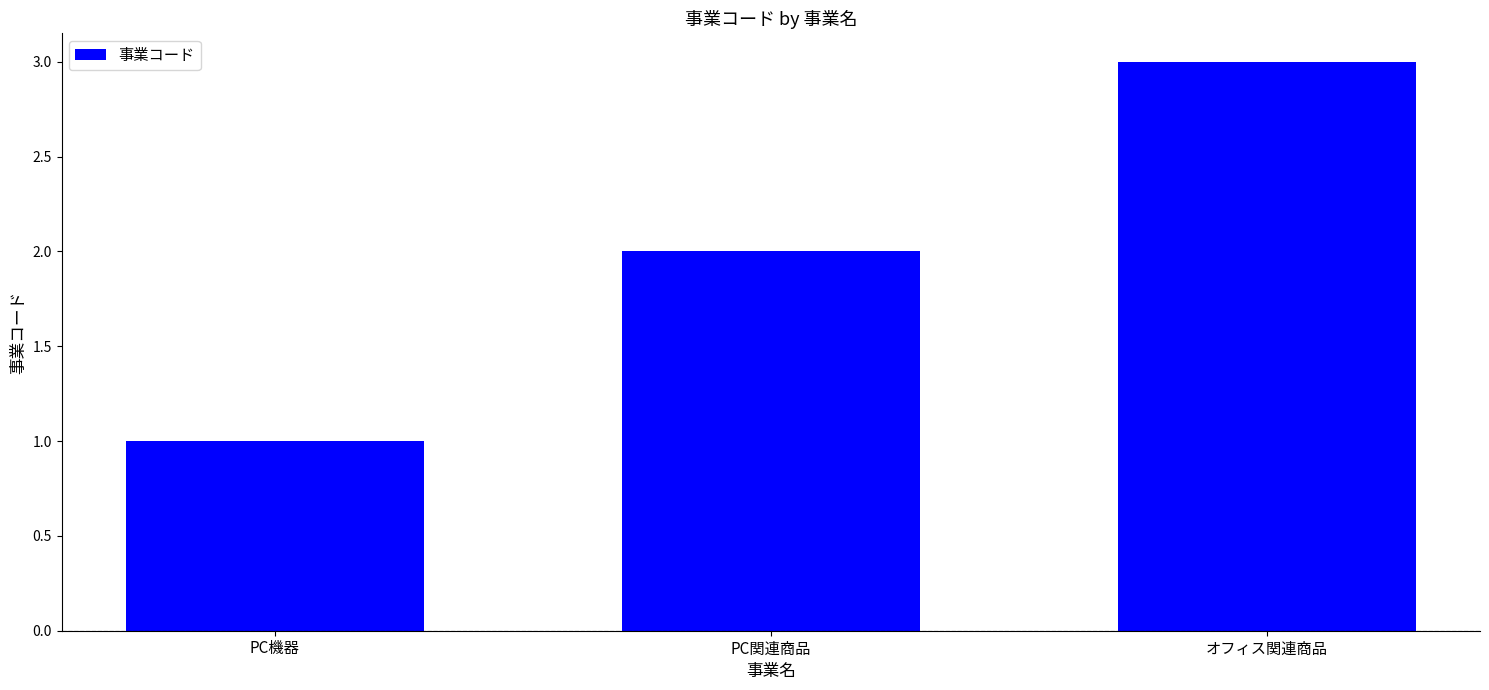

At which category does the chart reach its peak across all series?

オフィス関連商品